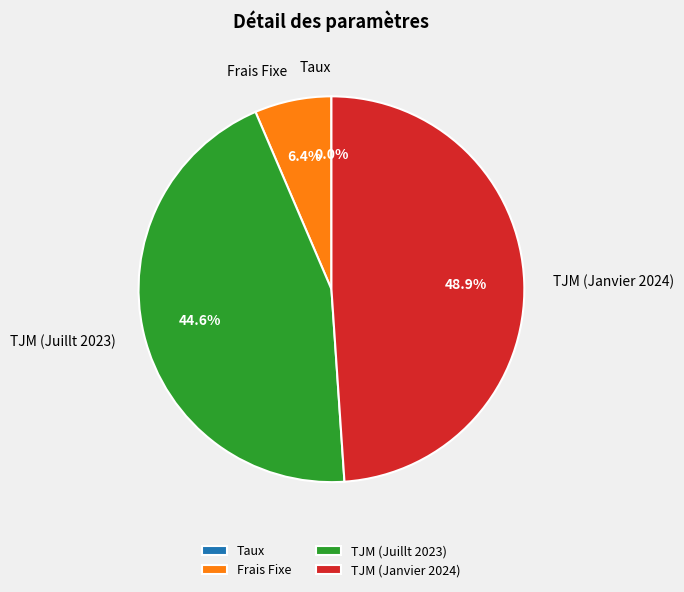

To the nearest percent, what is the average slice percentage?

25%